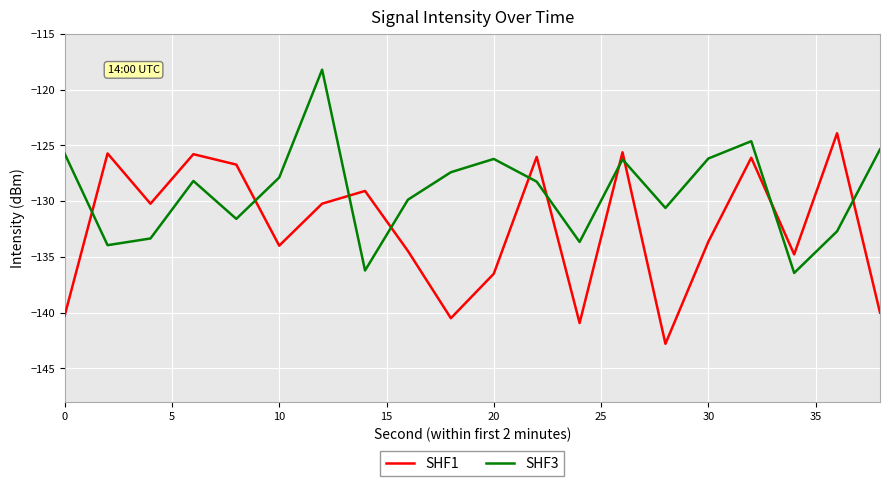

What is the difference between the maximum and minimum values in the SHF1 series?

18.9